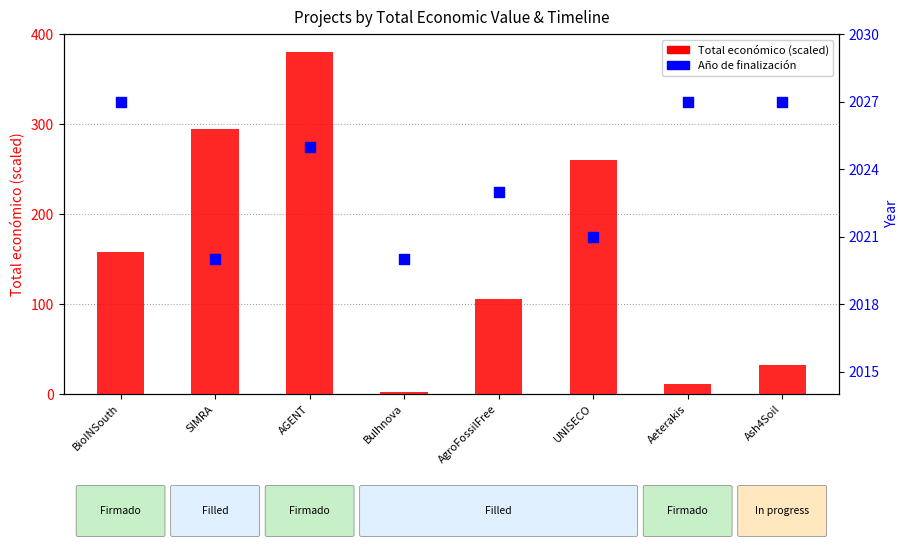

Which series has the widest spread of Y values?

Total económico (scaled)